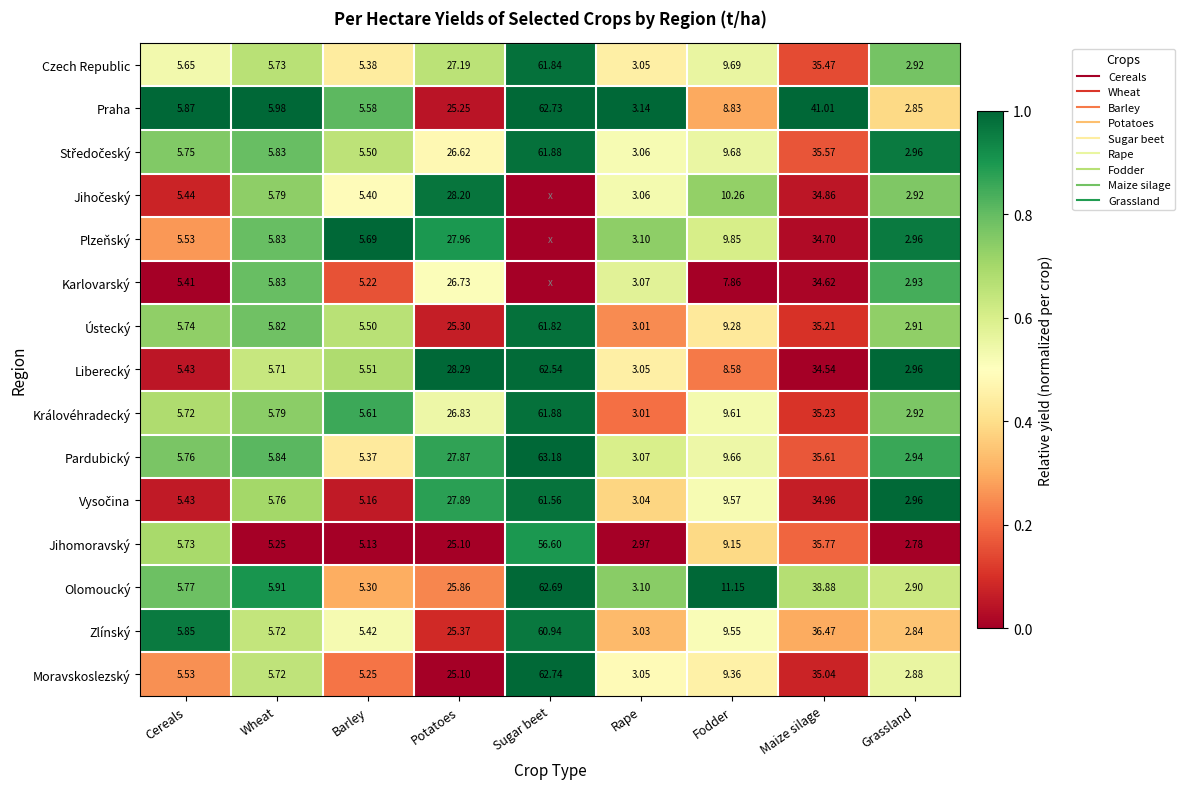

Which series changed the most between Potatoes and Rape?

Praha